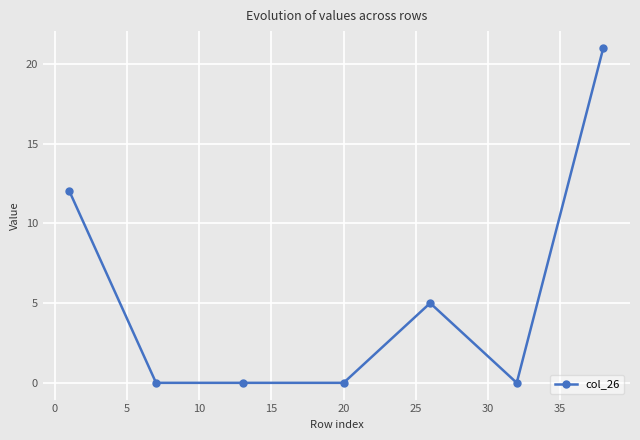

What is the sum of all values?

38